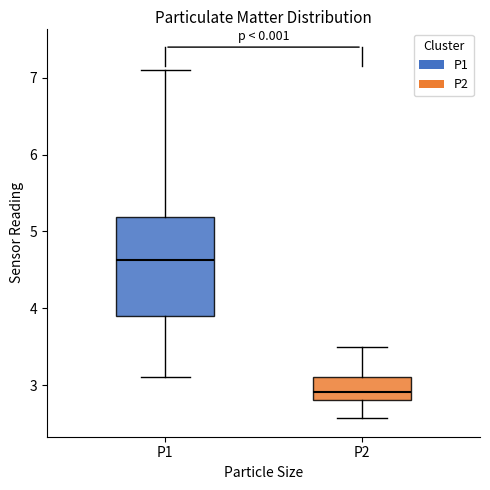

Which box is the tallest, from its lower edge to its upper edge?

P1